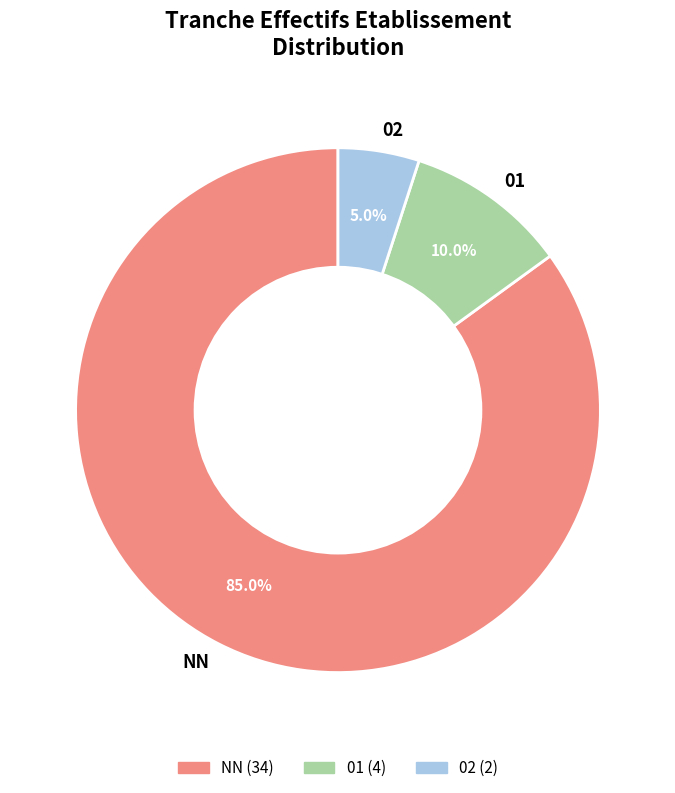

Rank the categories by value from lowest to highest.

02, 01, NN